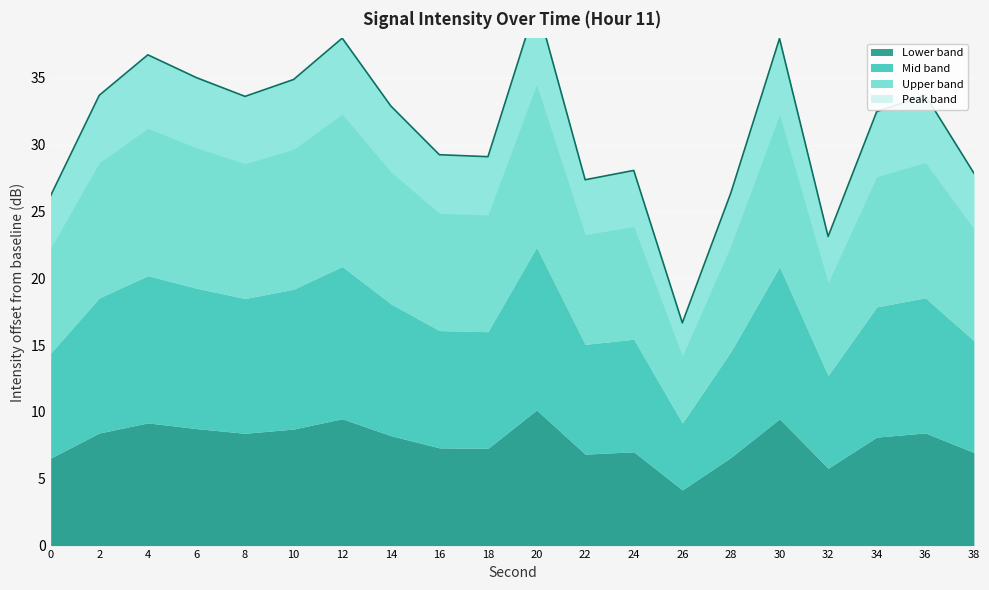

Reading left to right, transcribe all the data shown in this chart.

26.2	33.7	36.7	35.0	33.6	34.9	38.0	32.9	29.2	29.1	40.6	27.4	28.1	16.7	26.4	37.9	23.1	32.5	33.7	27.9